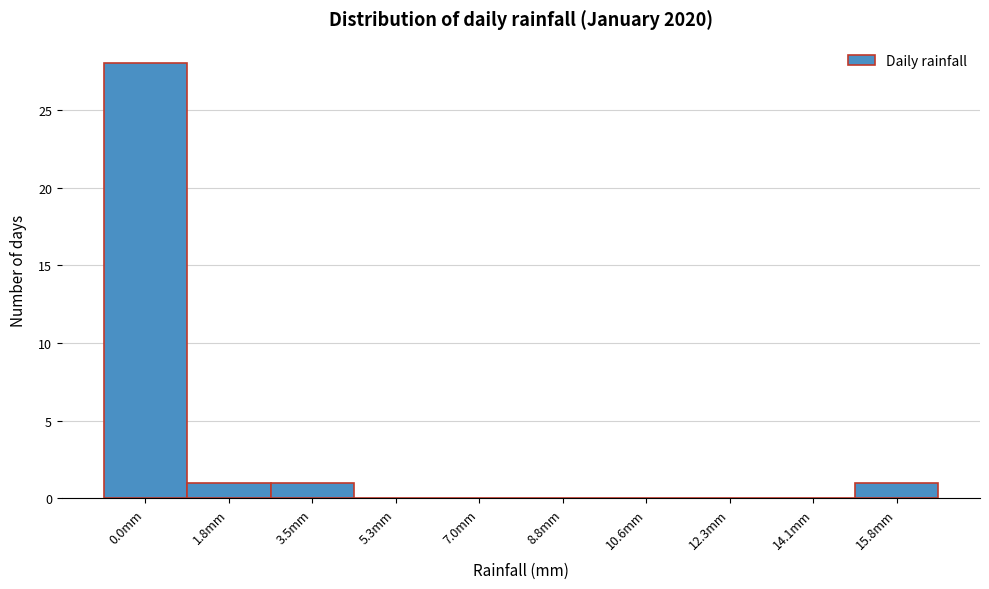

Reading right to left, transcribe all the data shown in this chart.

15.8mm=1	14.1mm=0	12.3mm=0	10.6mm=0	8.8mm=0	7.0mm=0	5.3mm=0	3.5mm=1	1.8mm=1	0.0mm=28